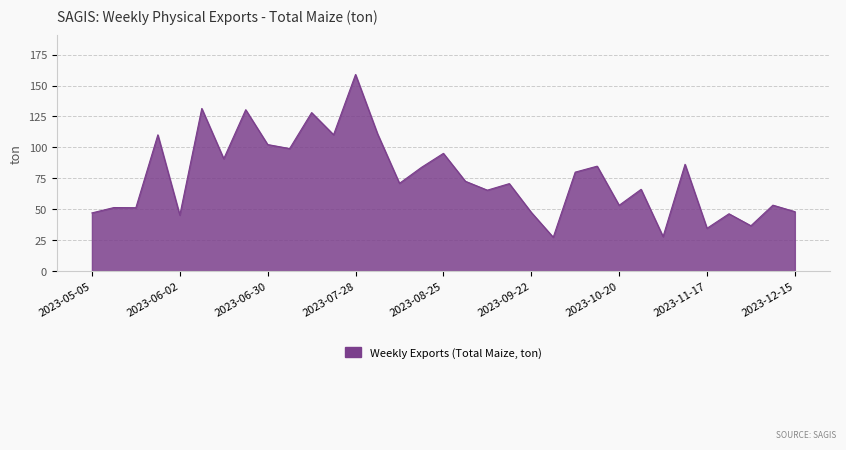

What is the difference between the second highest and second lowest values?

103.6